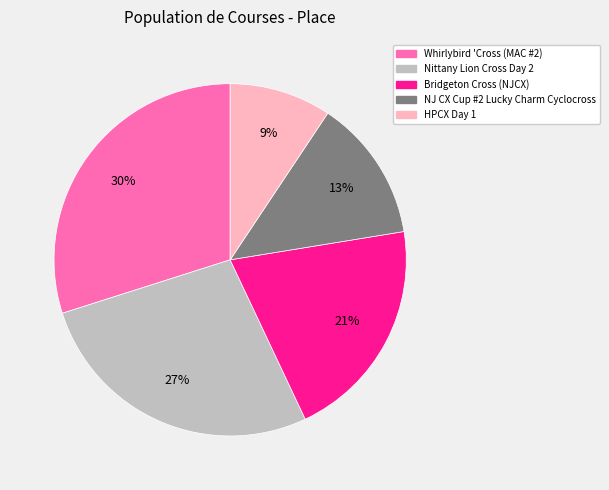

True or false: HPCX Day 1 accounts for 19% of the total.

False